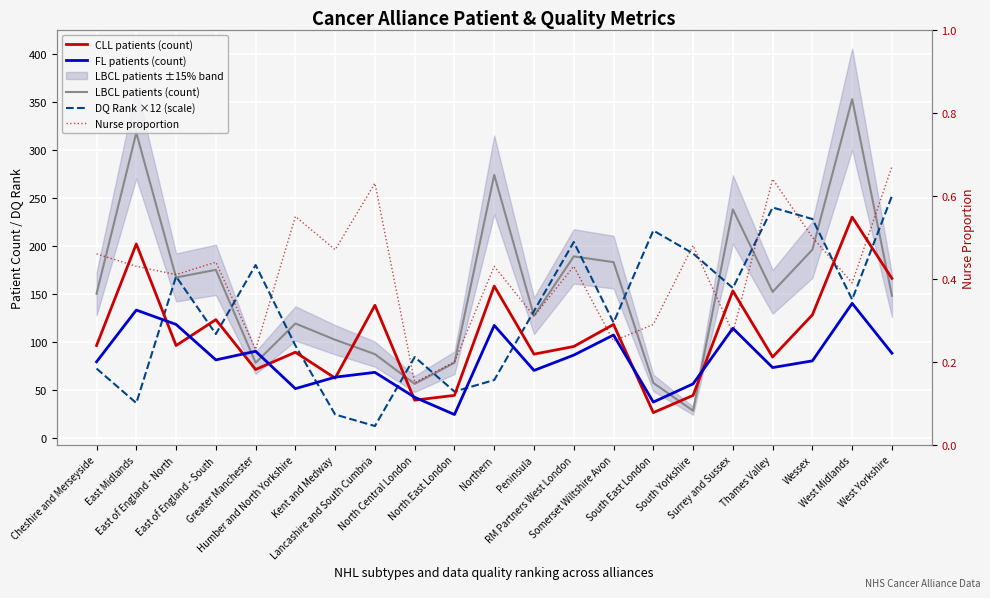

True or false: FL patients (count) has a value of 80.0 at Wessex.

True